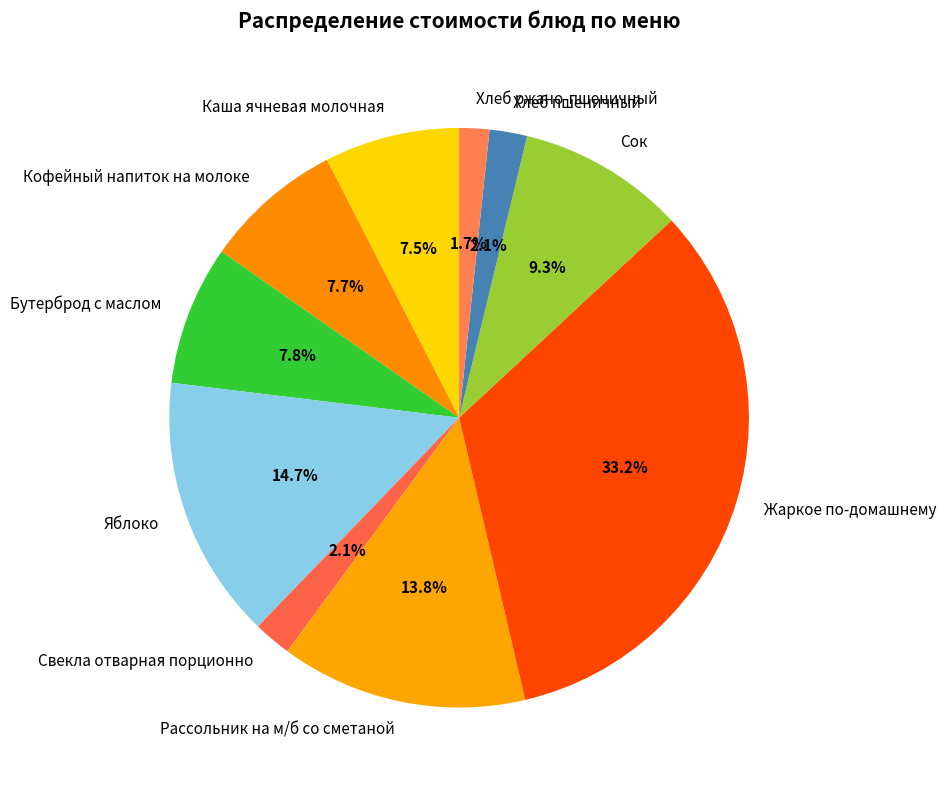

Is it true that Яблоко is 25% of the pie?

False